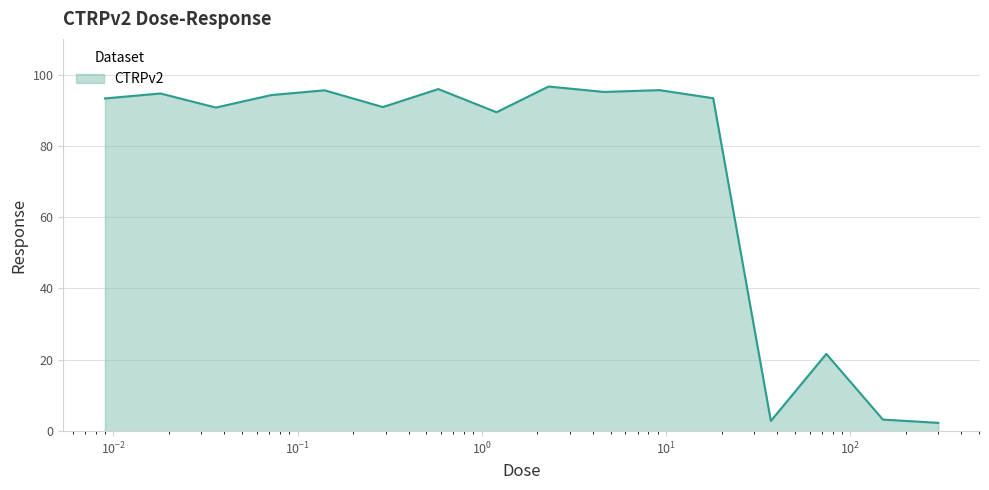

What is the maximum value shown in the chart?

96.6